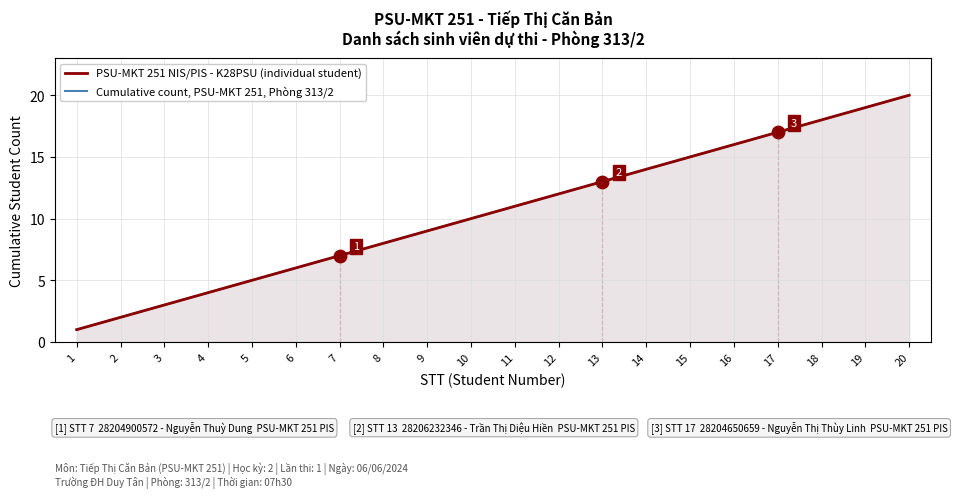

What are all the series names shown in the legend?

PSU-MKT 251 NIS/PIS - K28PSU (individual student), Cumulative count, PSU-MKT 251, Phòng 313/2